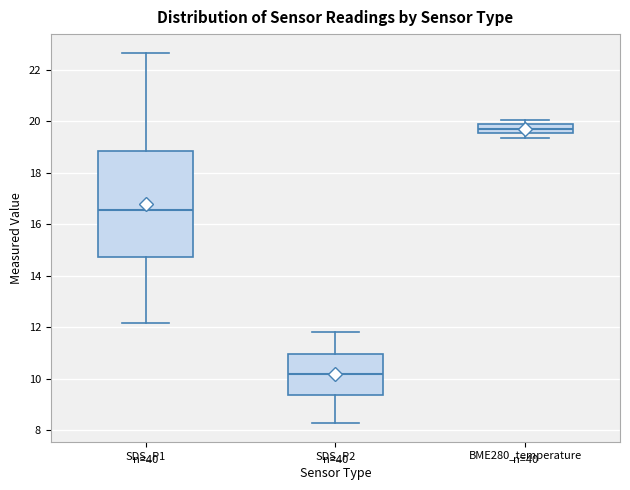

Which box has the lowest median line?

SDS_P2